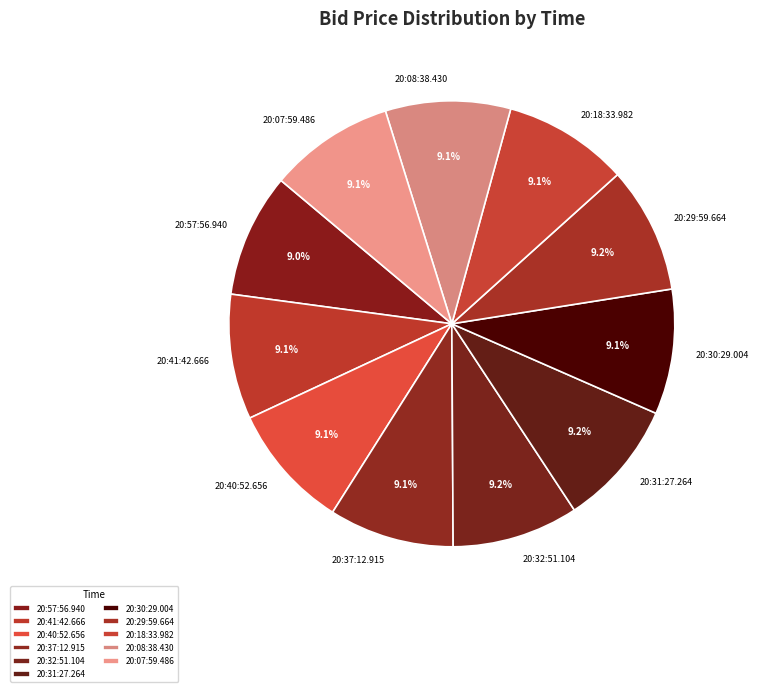

Combined, what portion of the pie is 20:29:59.664 and 20:40:52.656?

18.2%